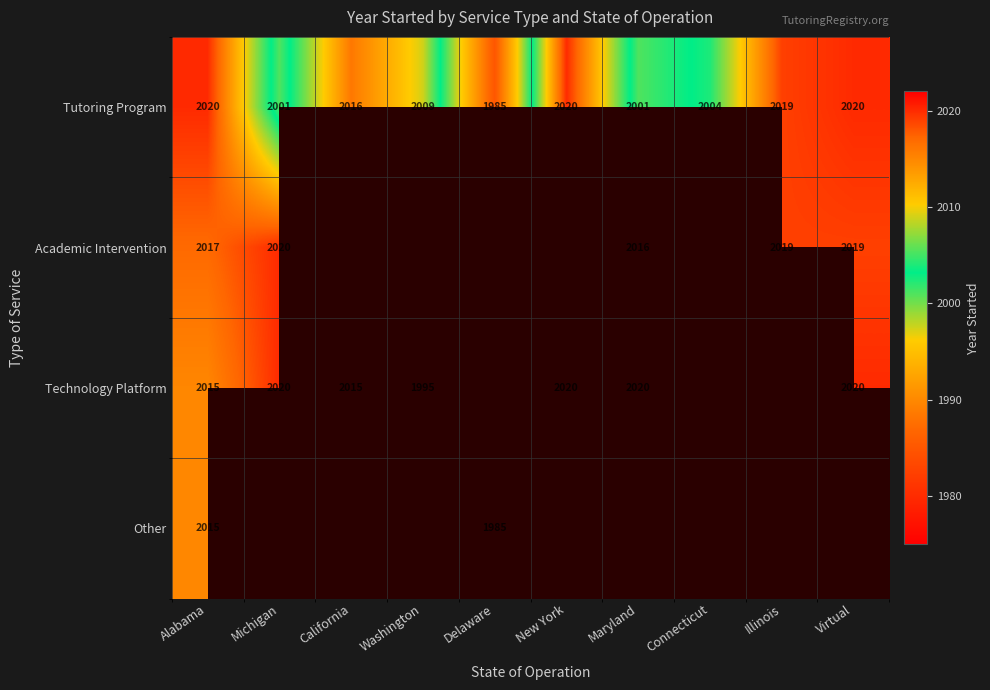

What is the minimum value shown in the chart?

1985.0